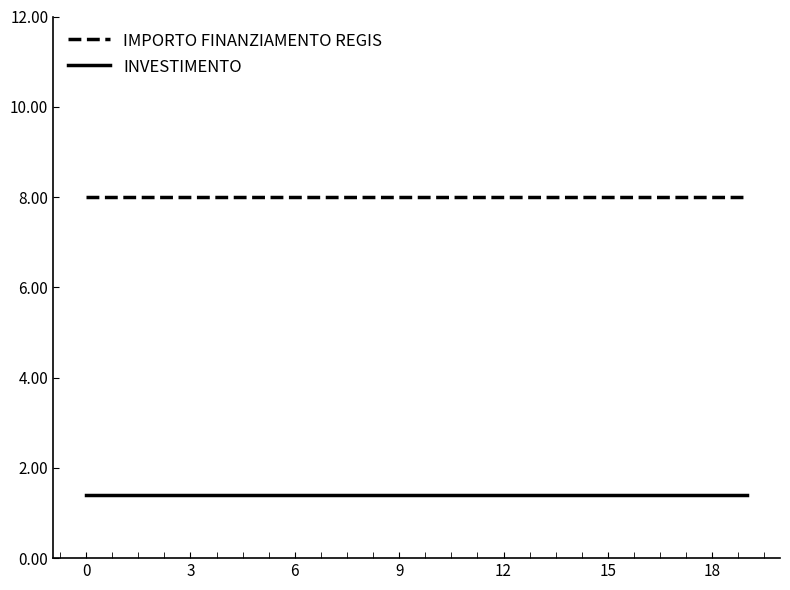

Which series has the largest total across all categories?

IMPORTO FINANZIAMENTO REGIS